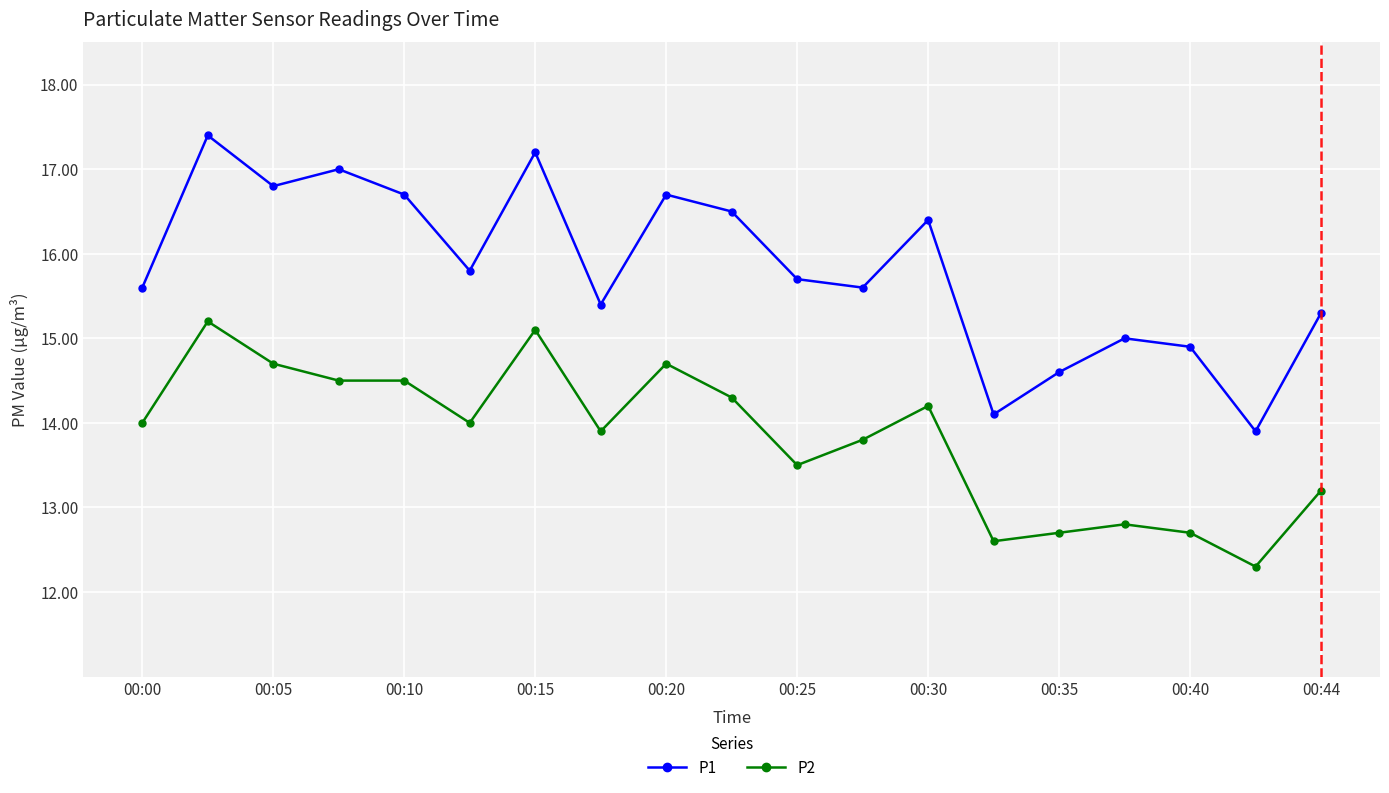

What is the minimum value for P2?

12.3